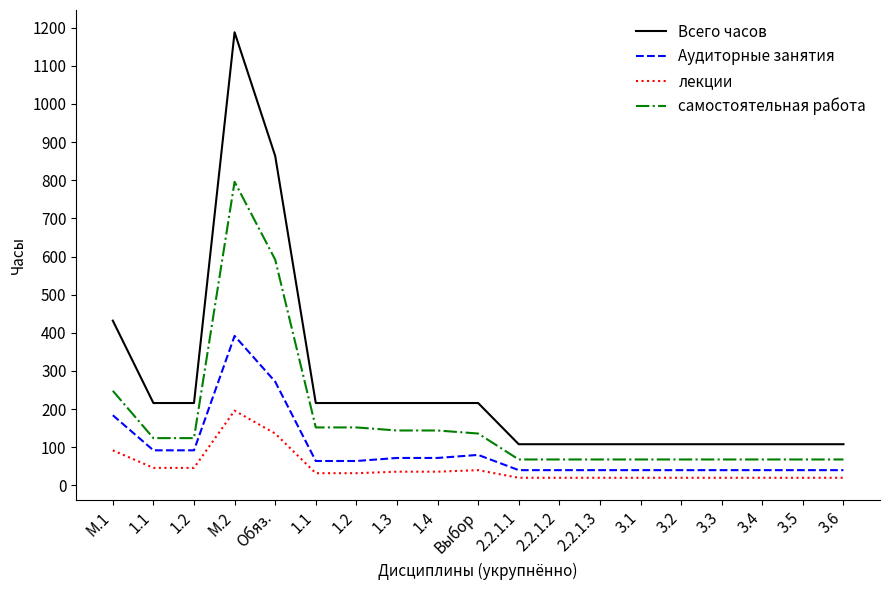

At how many categories does at least one series exceed 953?

1